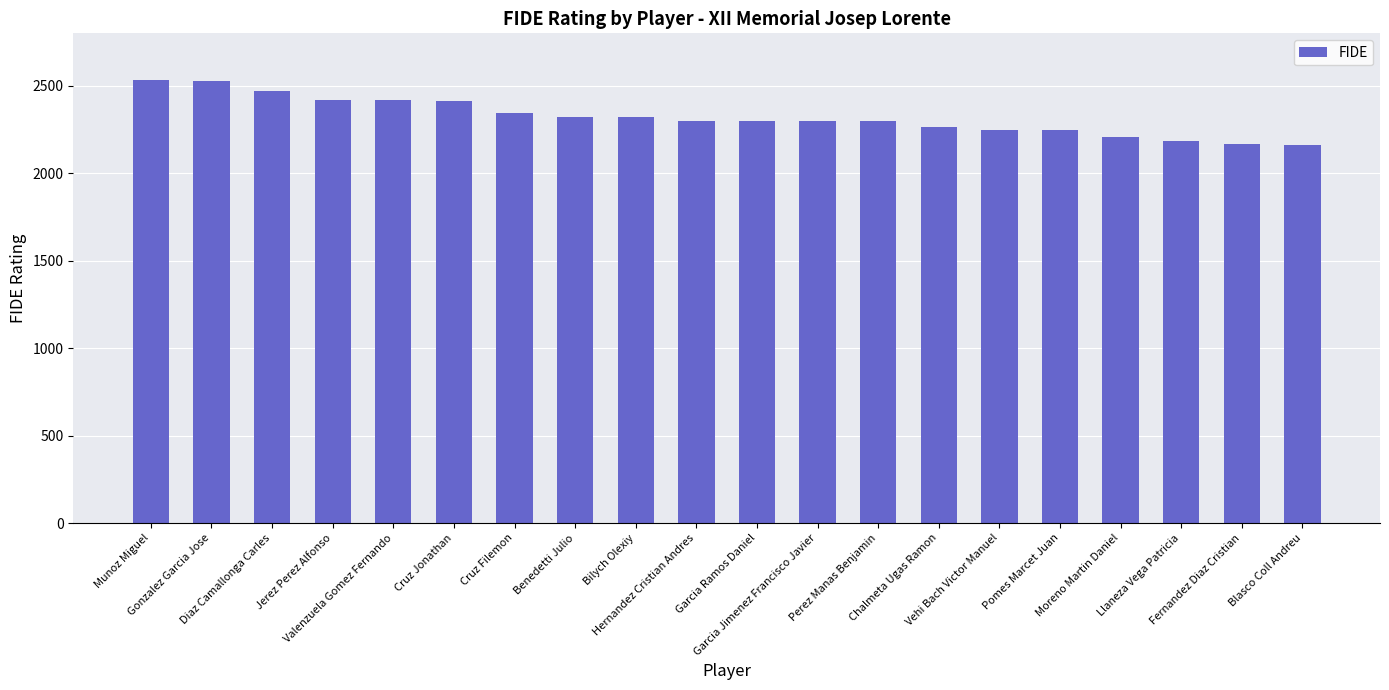

Where does the data first go above 2301?

Munoz Miguel